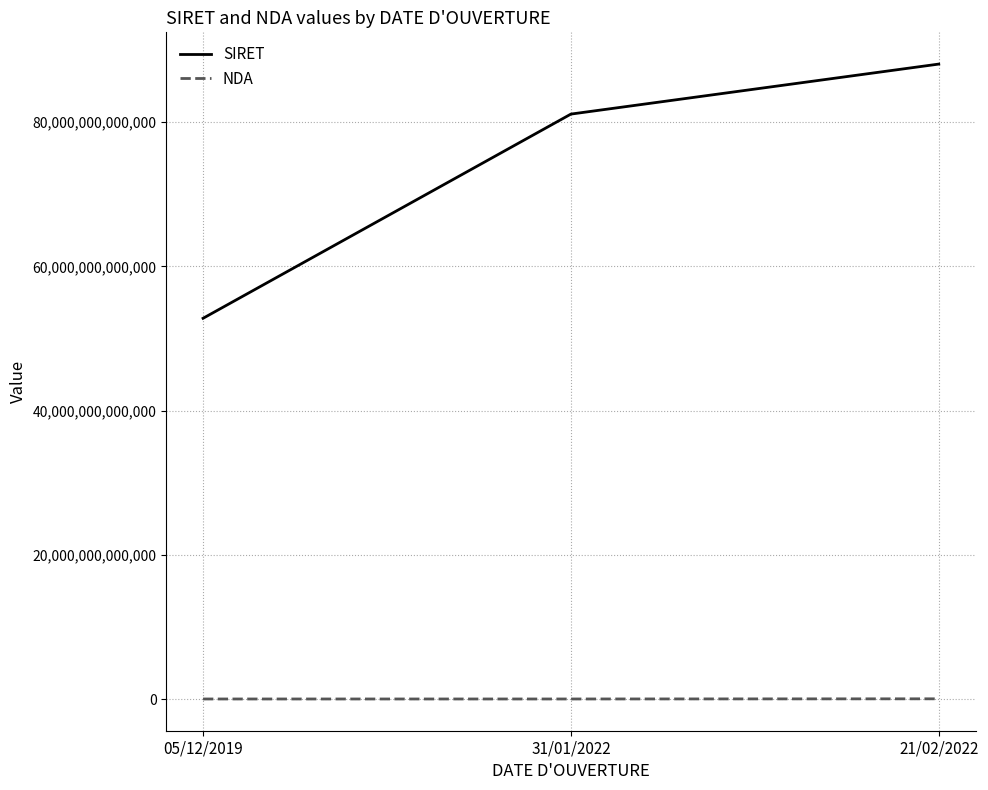

How many values in the NDA series exceed 53350976435?

1